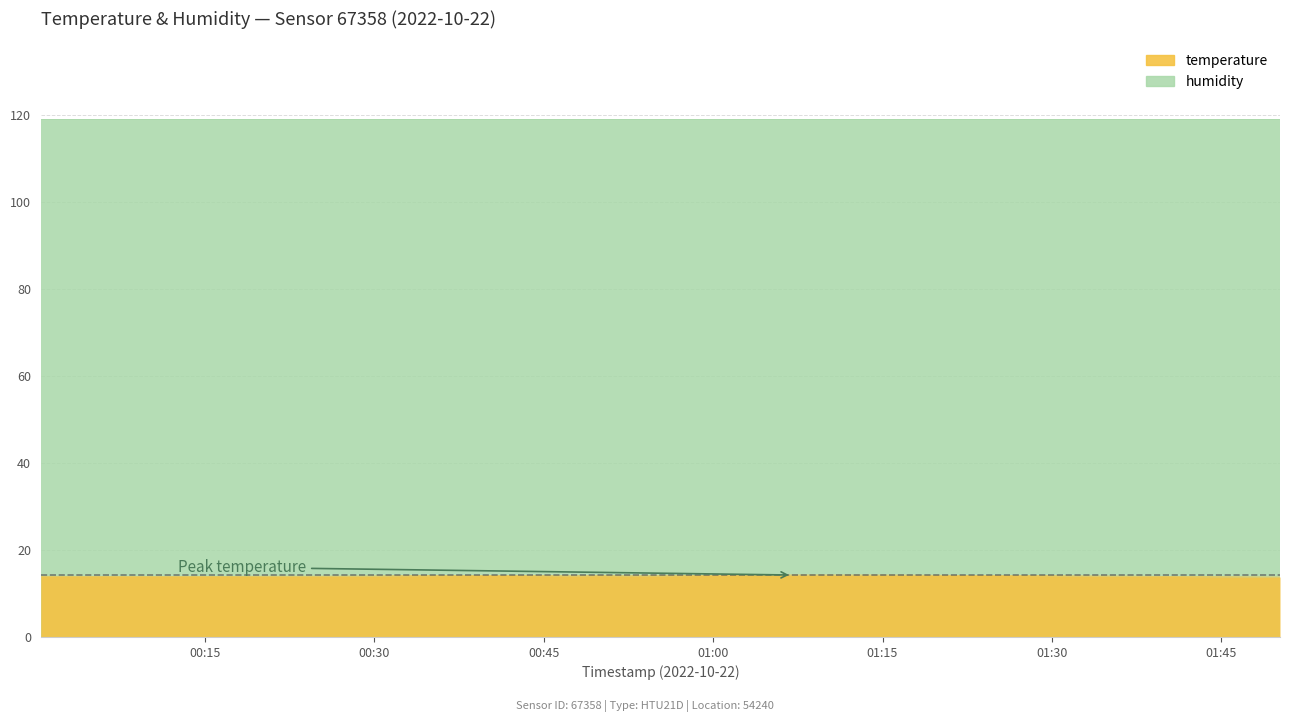

Which label corresponds to the smallest value in the chart?

2022-10-22T01:50:11